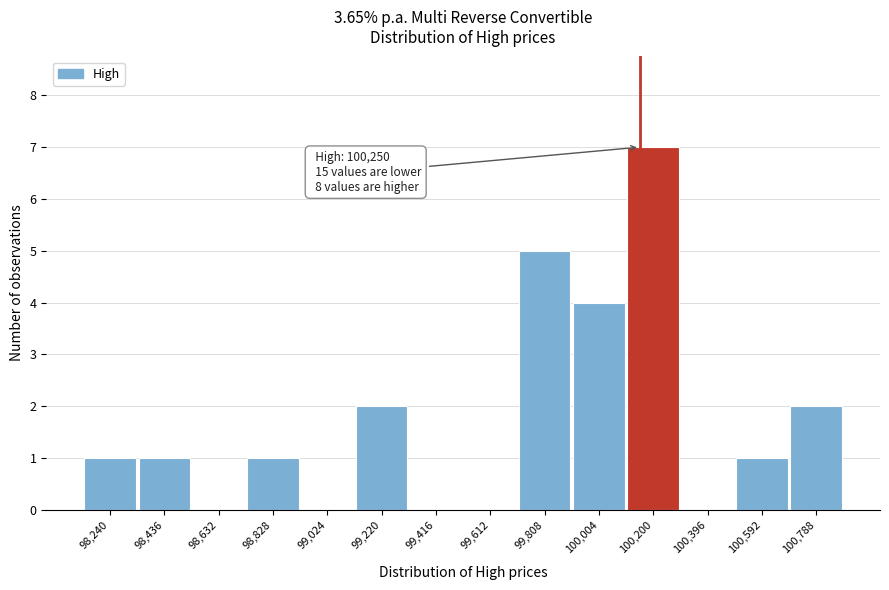

Reading left to right, list all the values displayed in this chart.

98,240=1	98,436=1	98,632=0	98,828=1	99,024=0	99,220=2	99,416=0	99,612=0	99,808=5	100,004=4	100,200=7	100,396=0	100,592=1	100,788=2